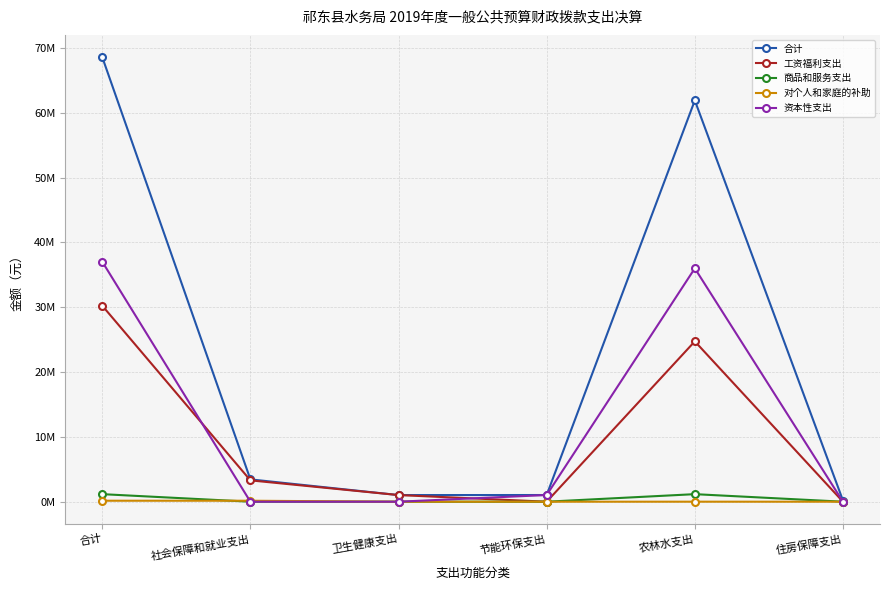

What is the average value of the 工资福利支出 series?

9880298.5